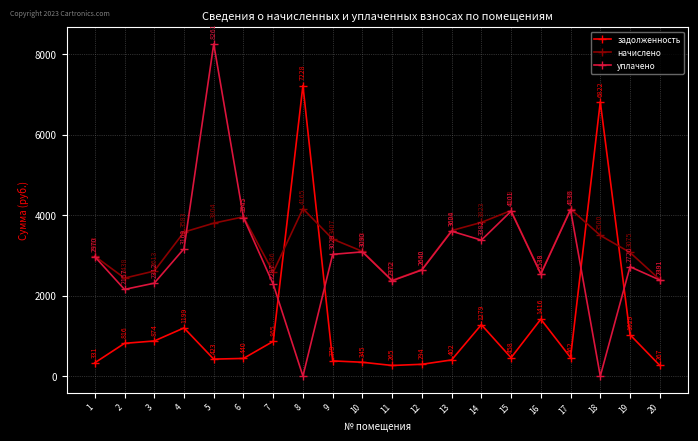

How many times do задолженность and начислено cross each other?

4